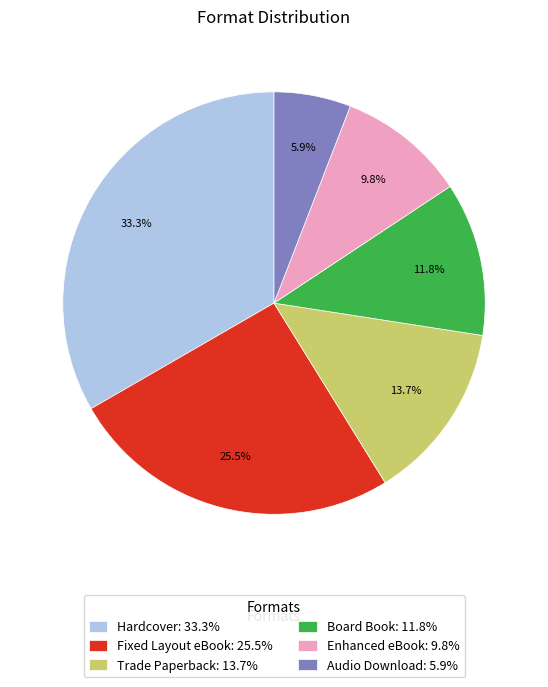

What percentage is NOT represented by Audio Download?

94.1%